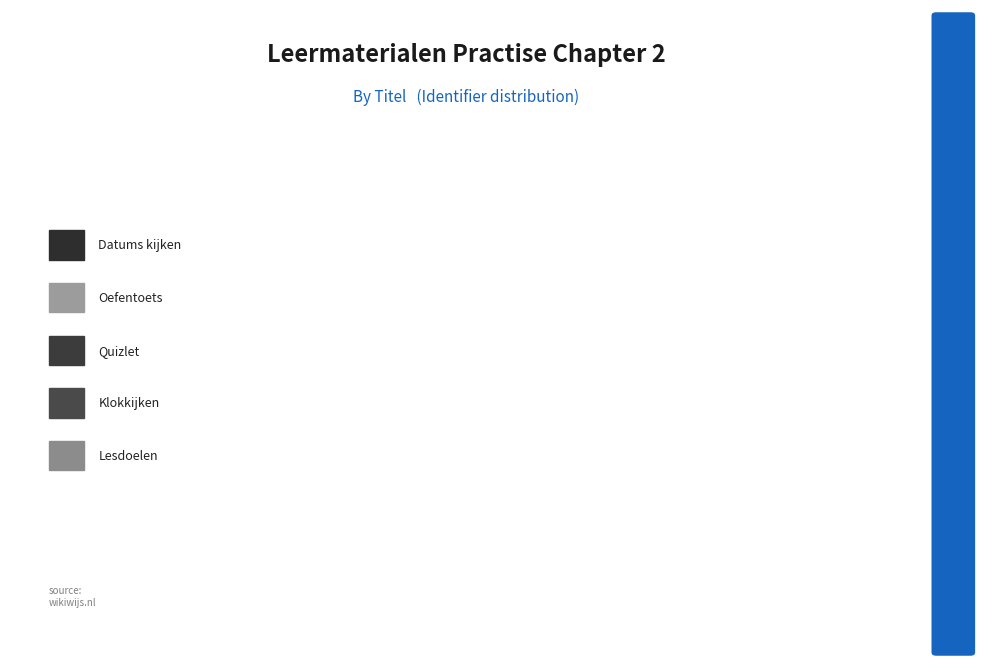

How many segments does this pie chart have?

10